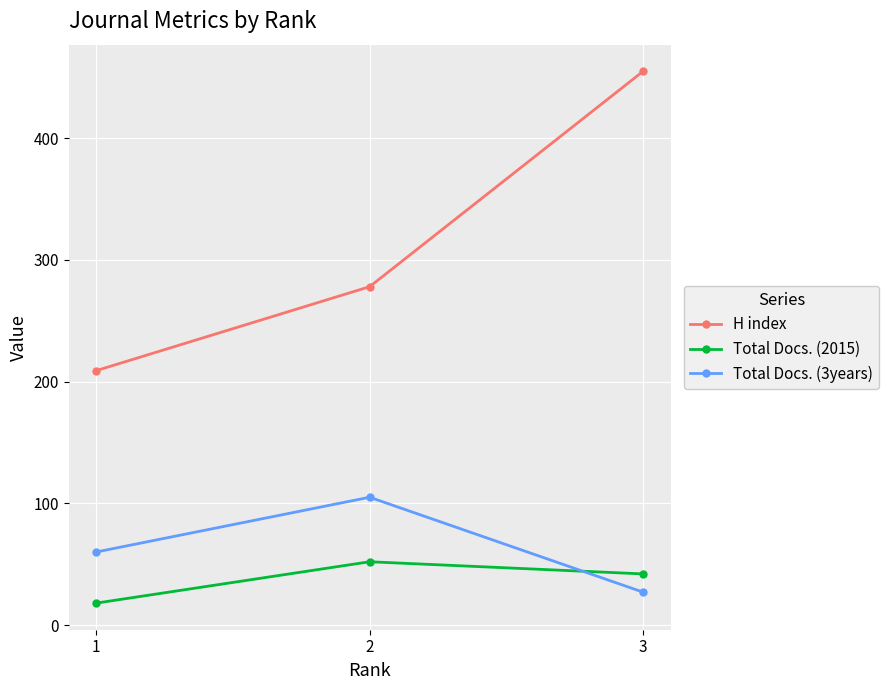

How many lines are shown in the chart?

3